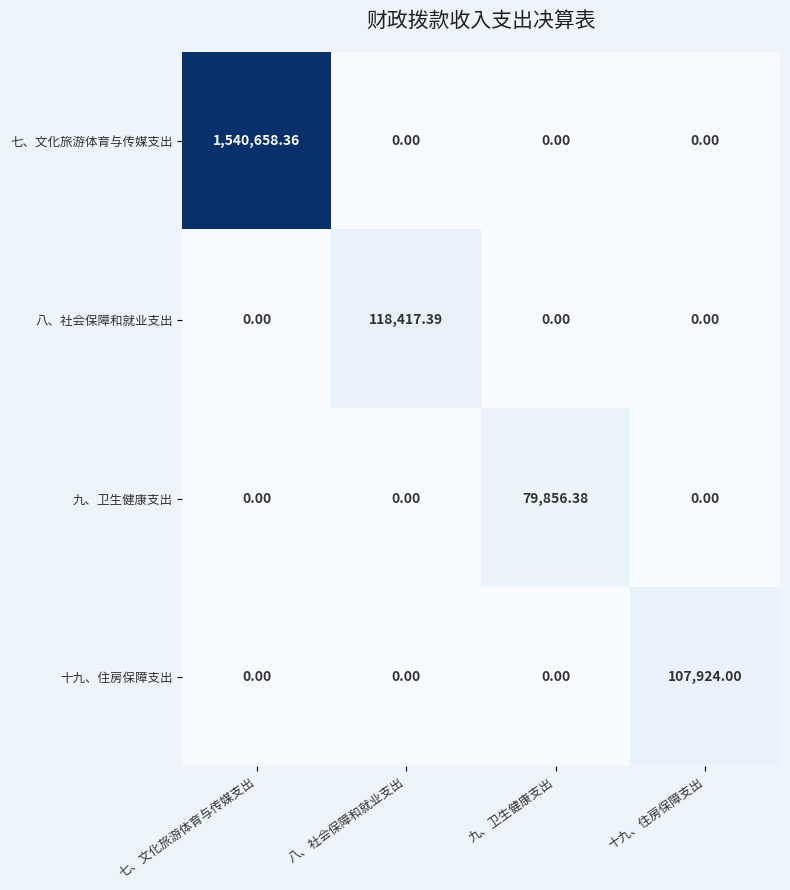

Which series has the largest total across all categories?

七、文化旅游体育与传媒支出